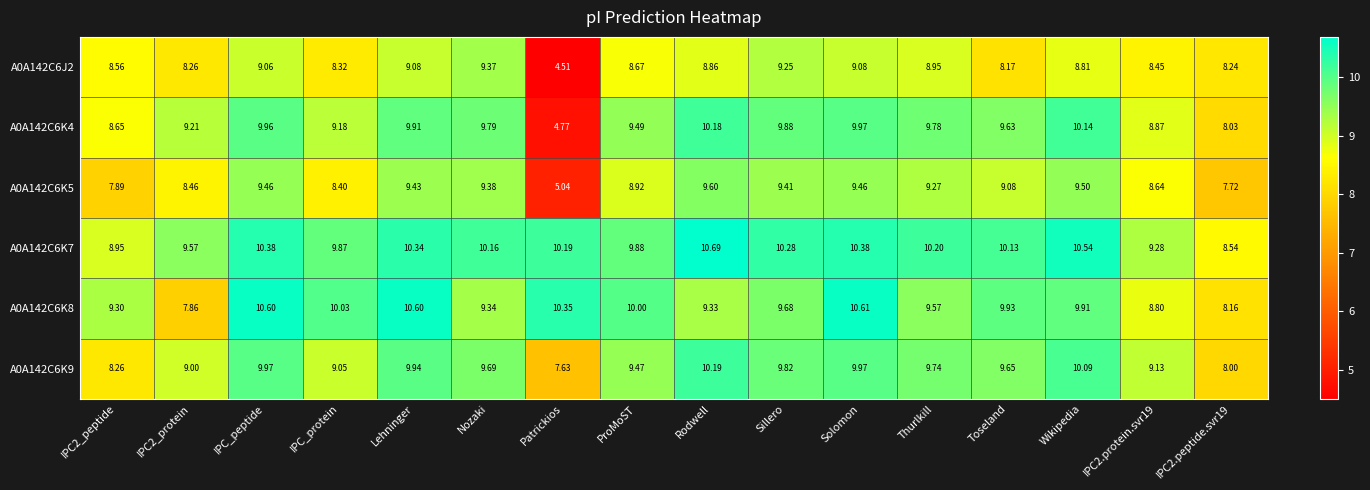

How many series are shown in this chart?

6